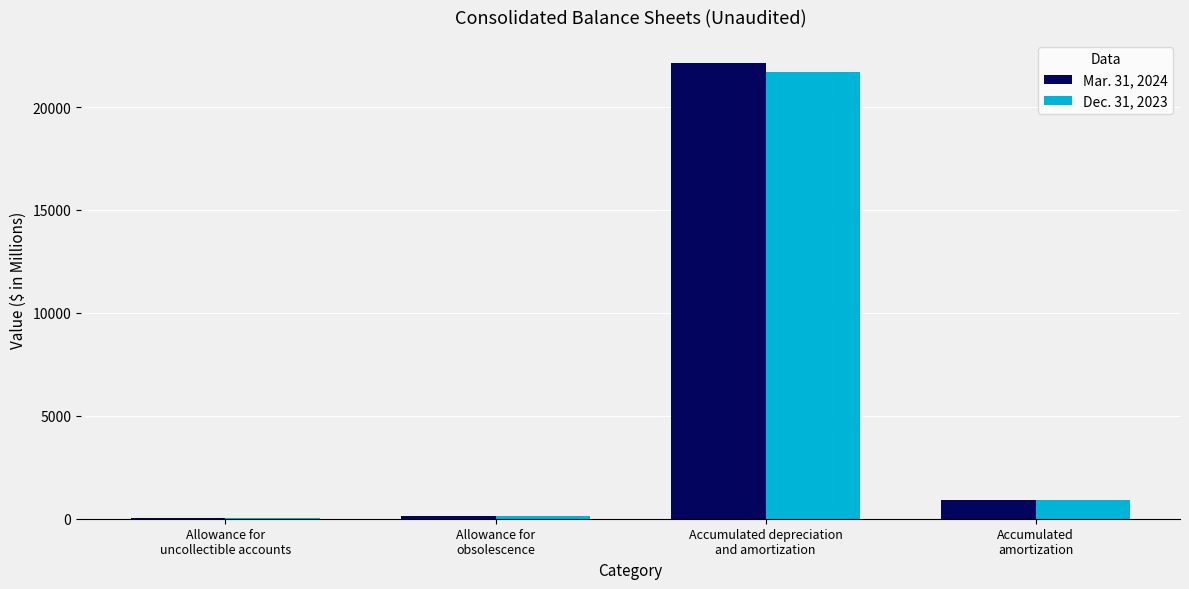

Are the bars horizontal?

No